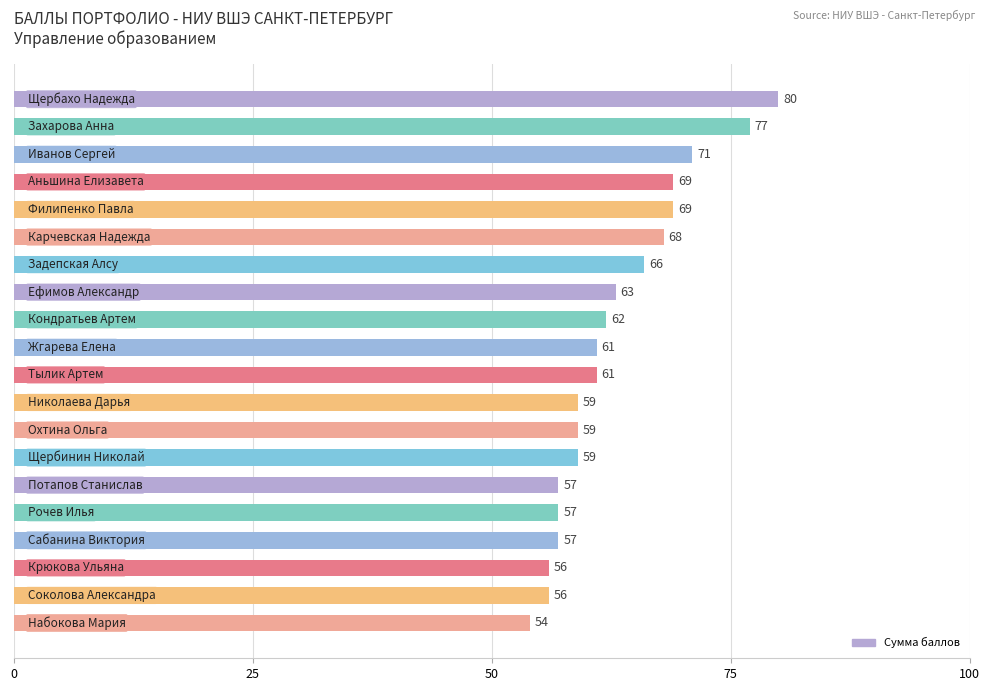

What is the value of the 11th bar from the top?

61